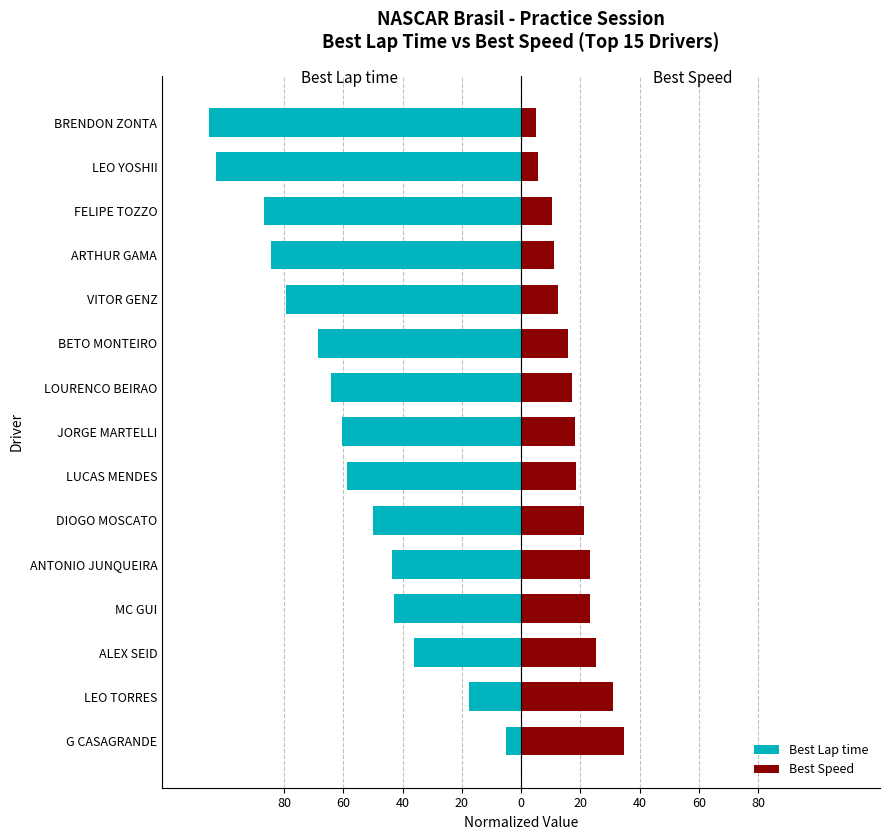

What is the value of the Best Lap time bar at the 5th from the left?

-43.6